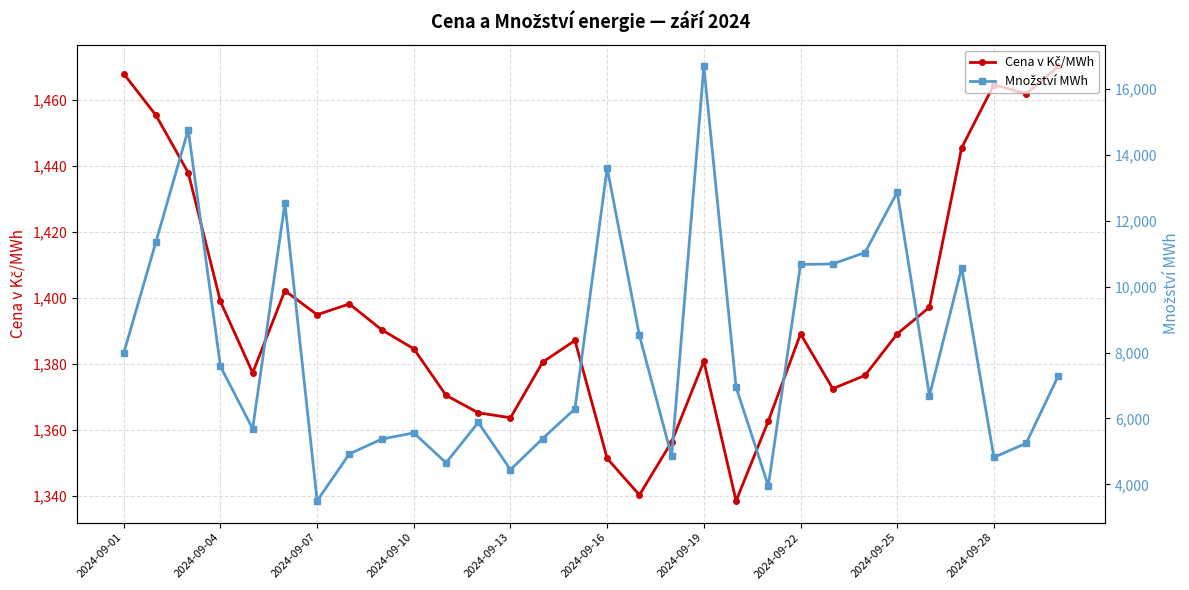

What are all the series names shown in the legend?

Cena v Kč/MWh, Množství MWh